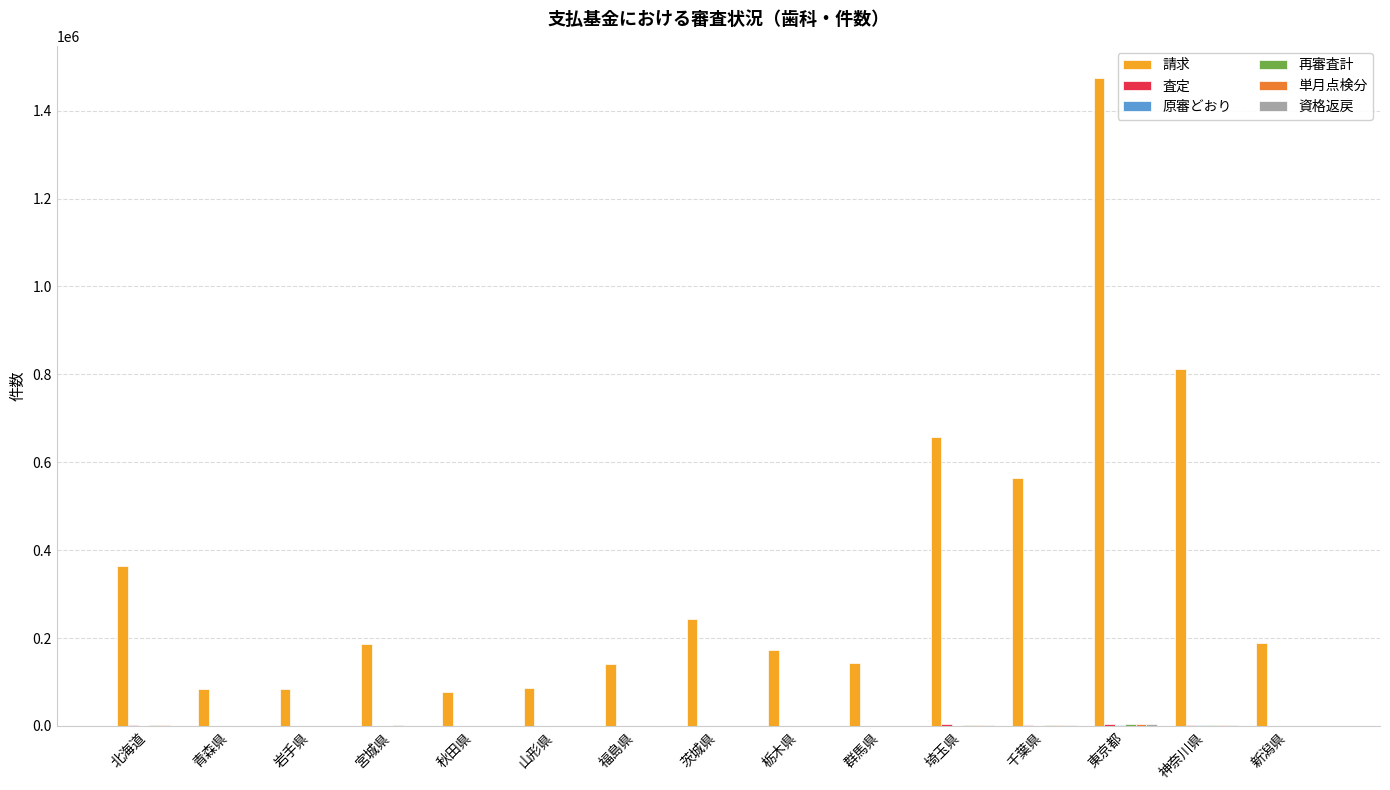

What is the total value across all series at 秋田県?

79147